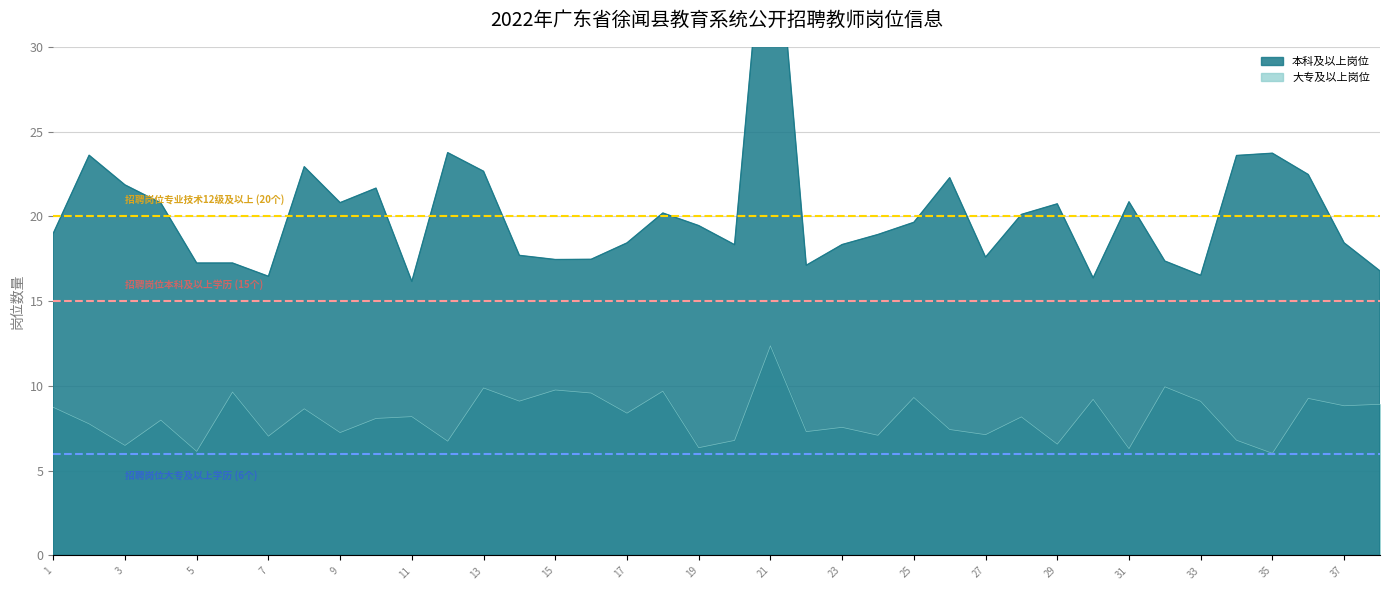

How many lines are shown in the chart?

2